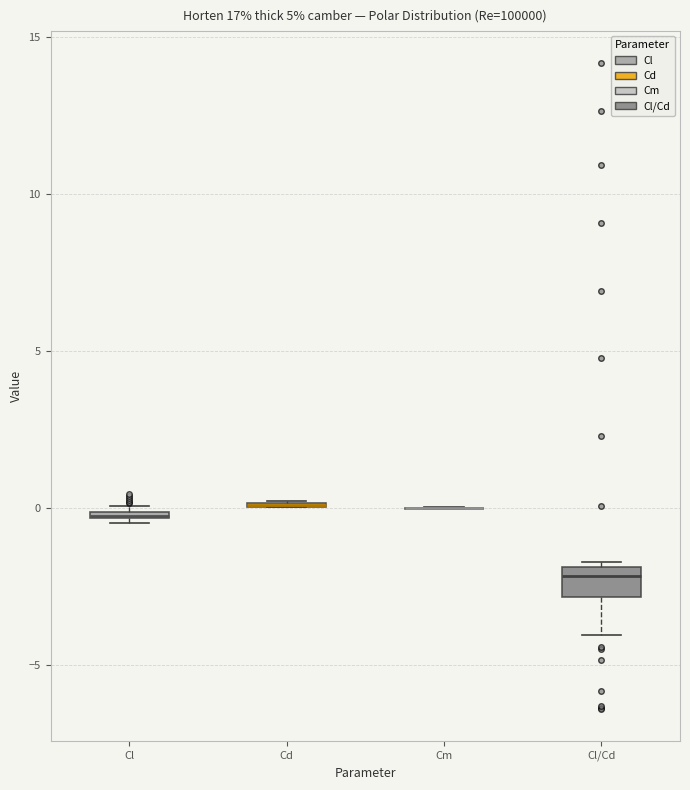

Which box is the tallest, from its lower edge to its upper edge?

Cl/Cd